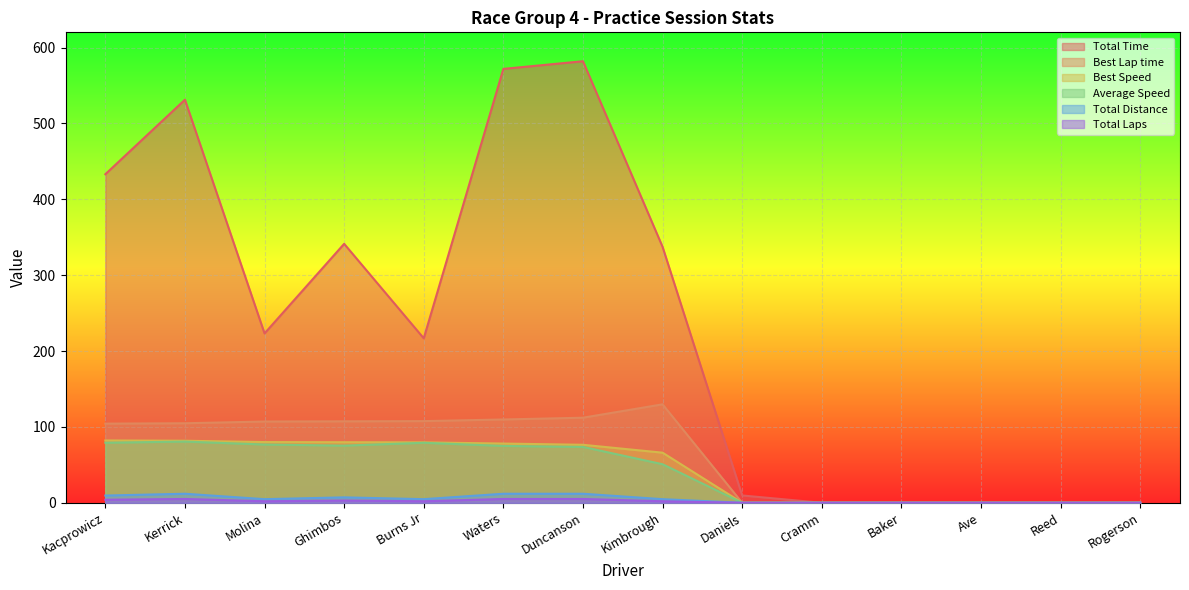

What is the label of the 14th point from the right?

Kacprowicz